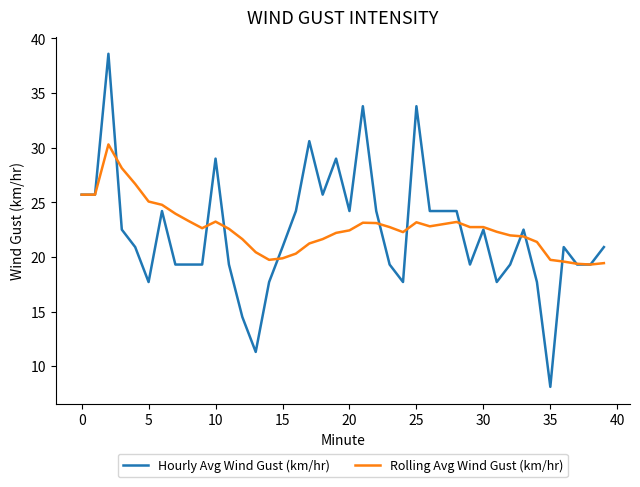

Which series has the widest spread of values?

Hourly Avg Wind Gust (km/hr)